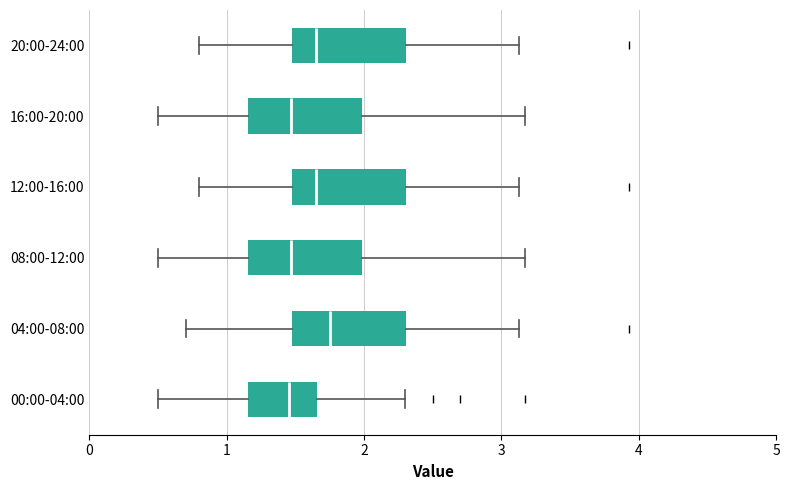

Where does the median line of the box for 04:00-08:00 sit on the x-axis? The values are not printed on the chart, so give them approximately, as read against the axis.

1.8